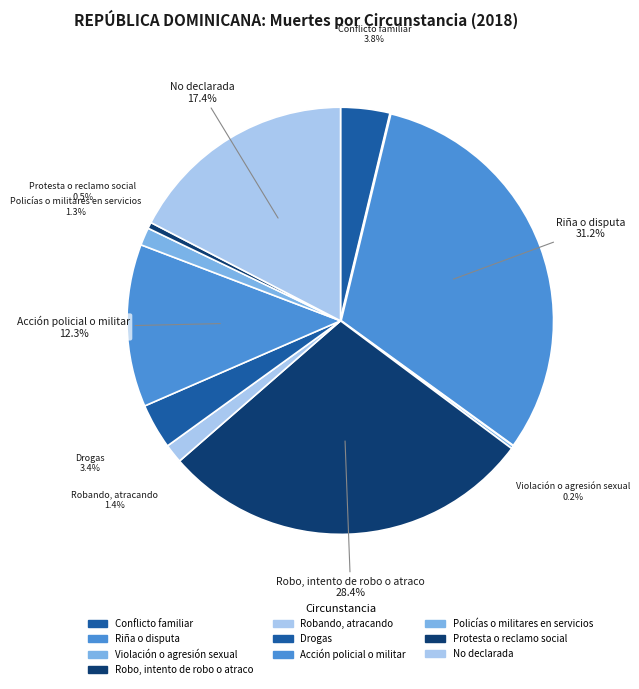

Which slice is the smallest?

Violación o agresión sexual